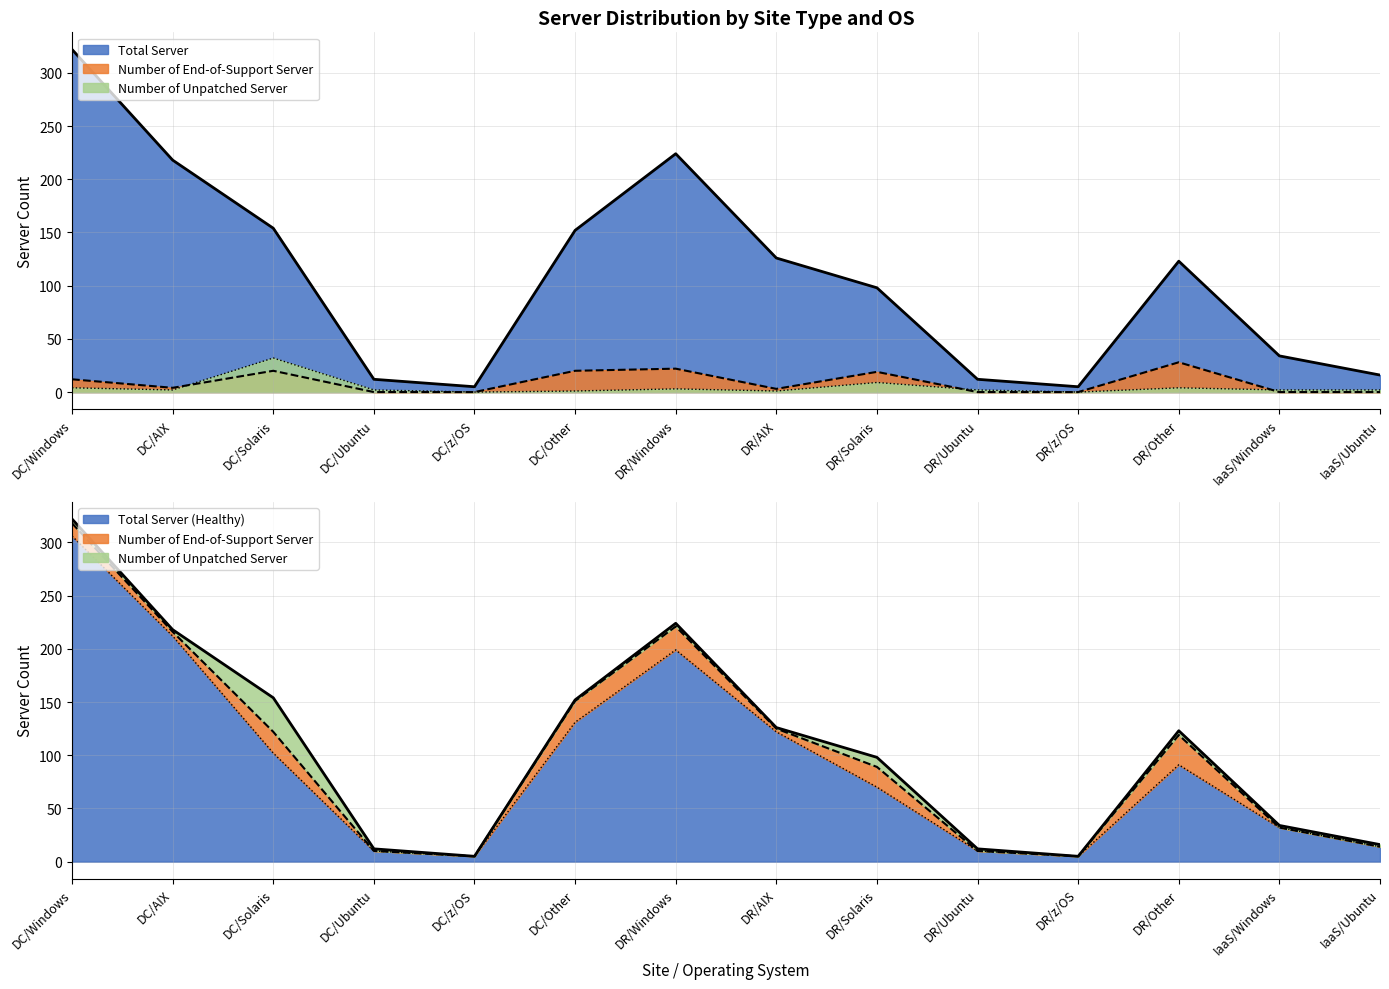

What is the label of the 14th point from the right?

DC/Windows